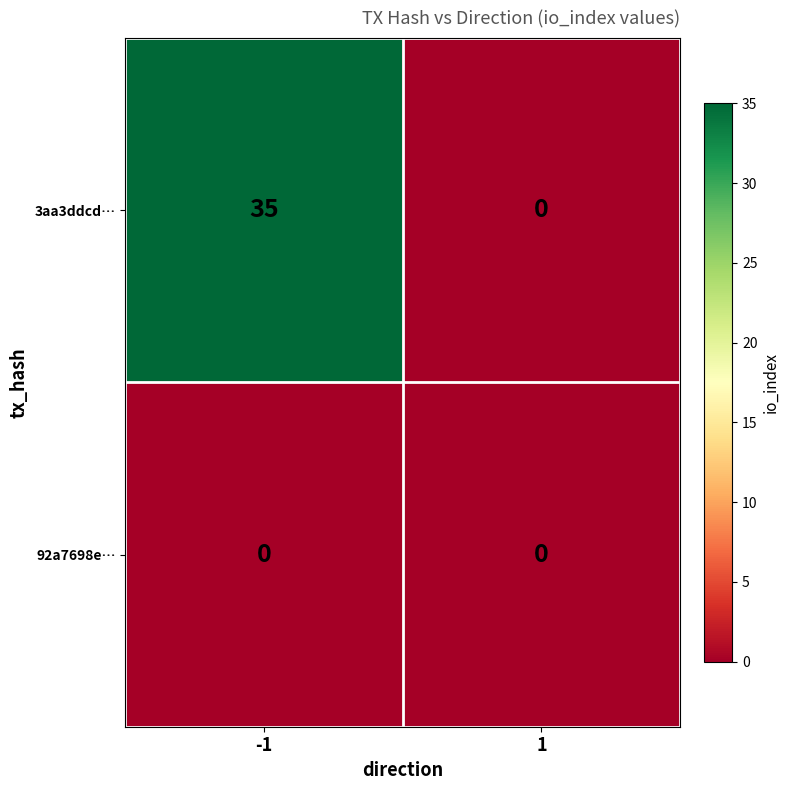

What is the approximate value of 3aa3ddcd… at -1, to the nearest 10?

40